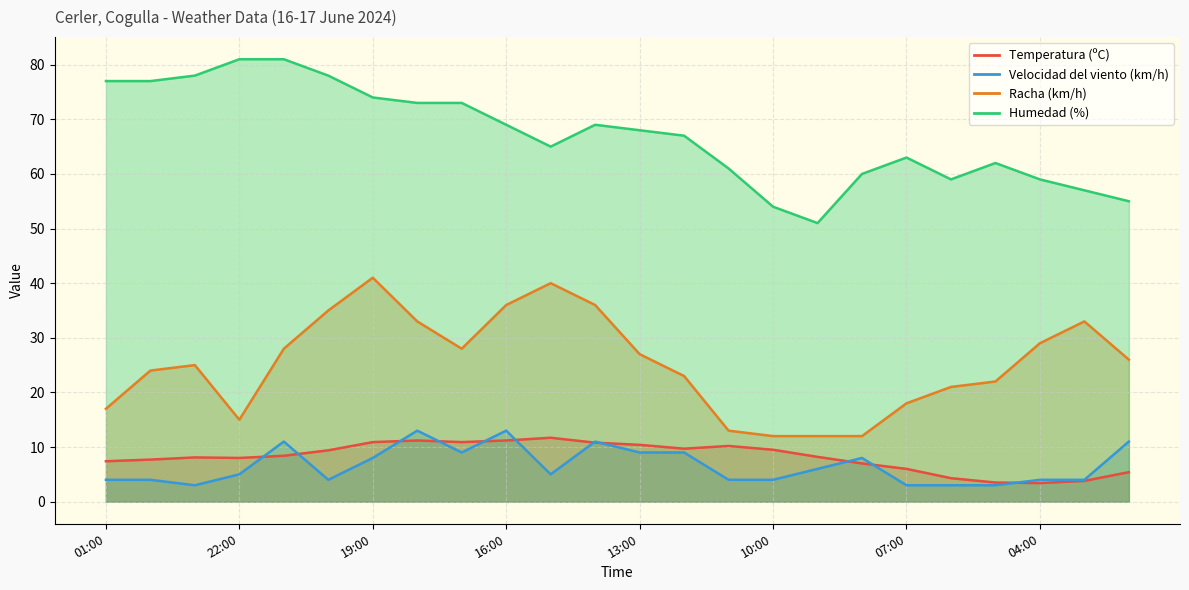

In Racha (km/h), how many points are lower than both neighbors (excluding endpoints)?

2